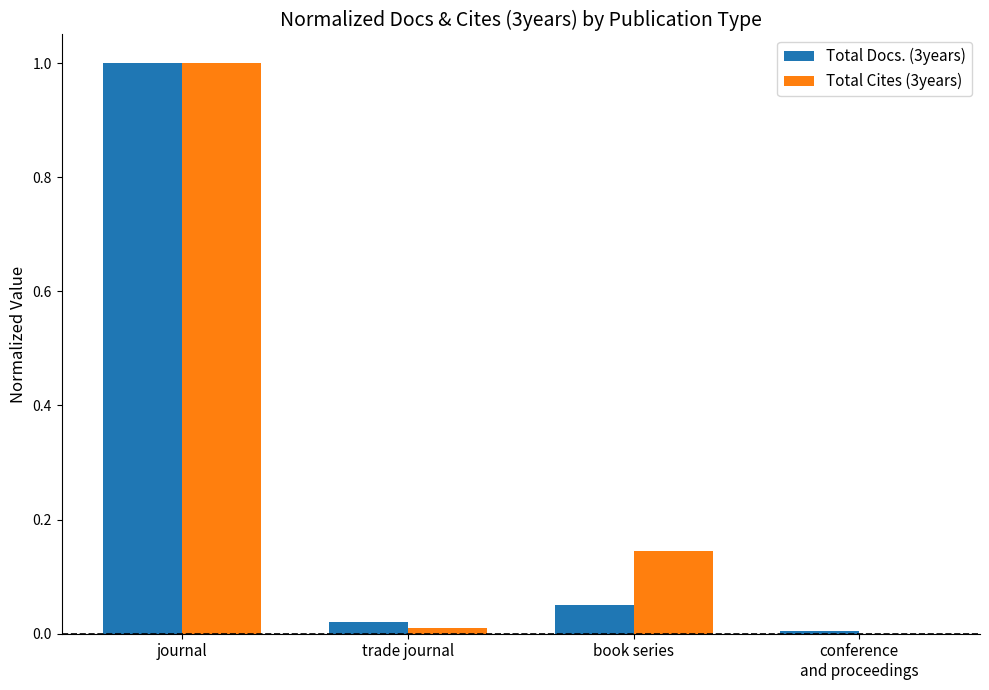

Which category has the highest value in the Total Docs. (3years) series?

journal